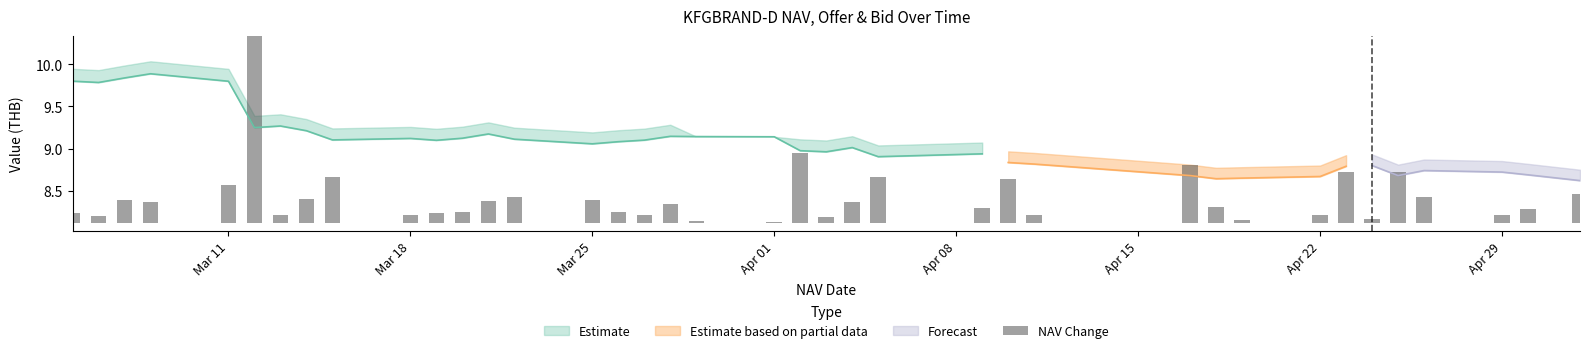

True or false: Offer has a value of 9.2 at 2024-03-27.

True